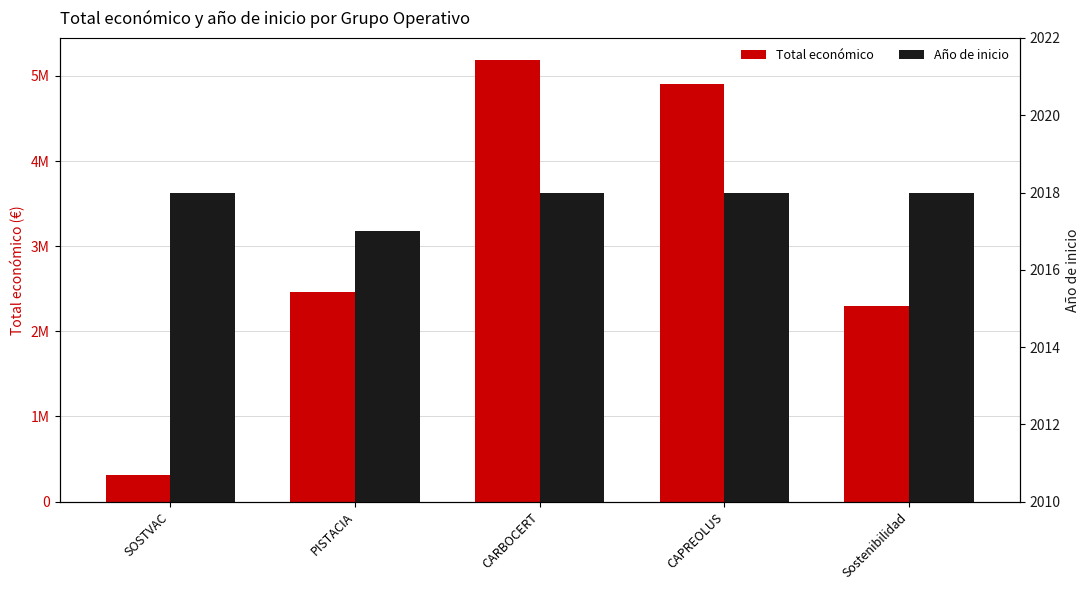

What is the label of the 2nd bar from the right?

CAPREOLUS